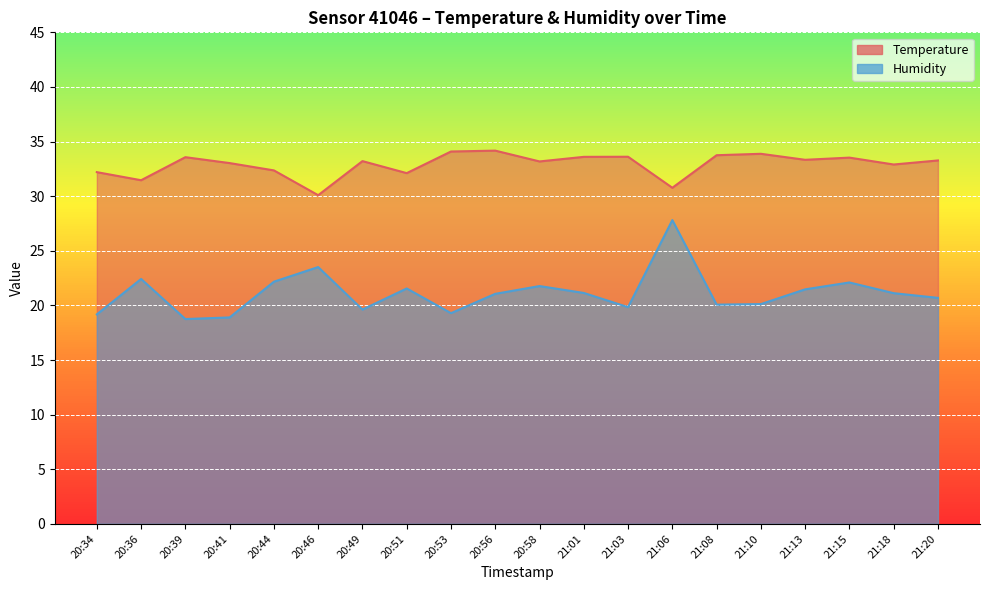

The value of temperature at 20:56 is 34.2. True or false?

True